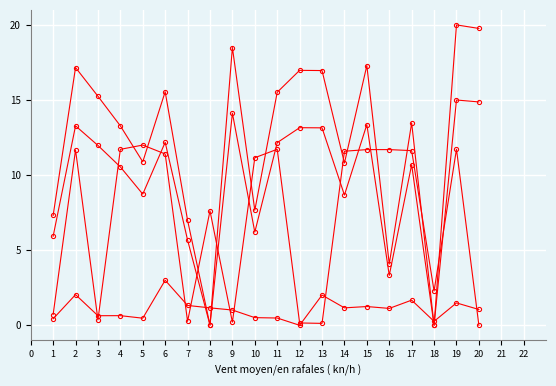

How many data points does each series have?

20